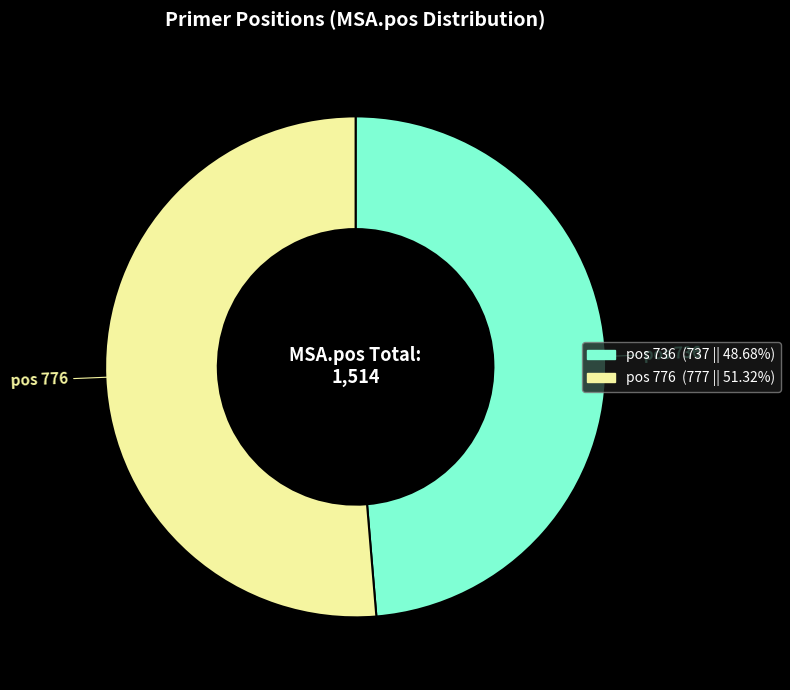

Is there a majority slice in this chart?

Yes